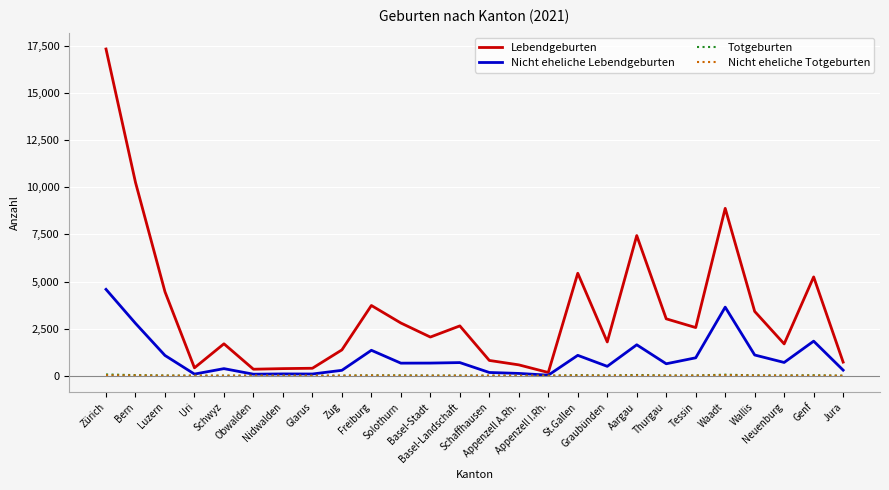

How many values in the Totgeburten series are below 10?

12